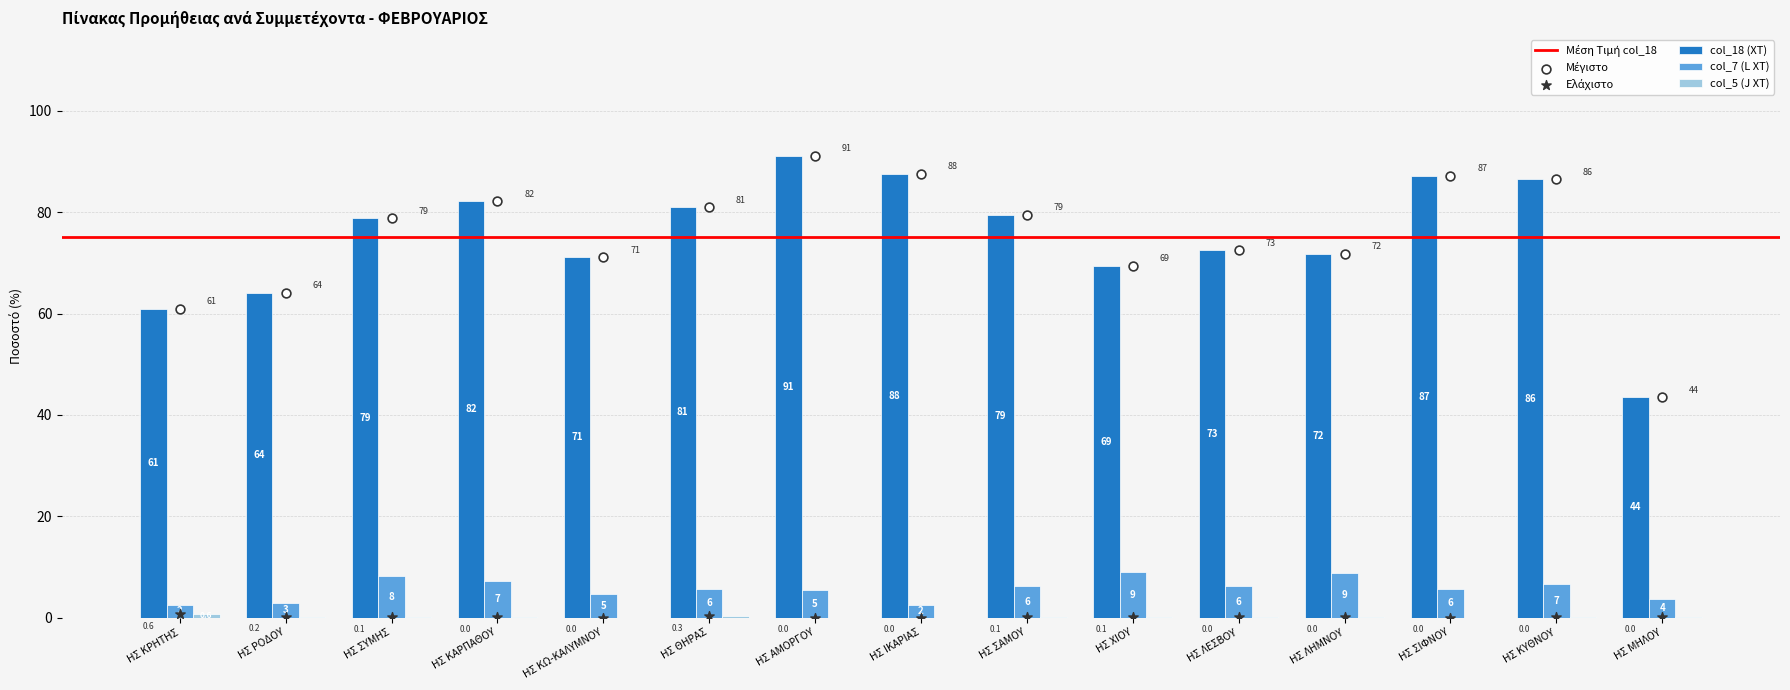

What are all the series names shown in the legend?

col_18 (ΧΤ), col_7 (L ΧΤ), col_5 (J ΧΤ)